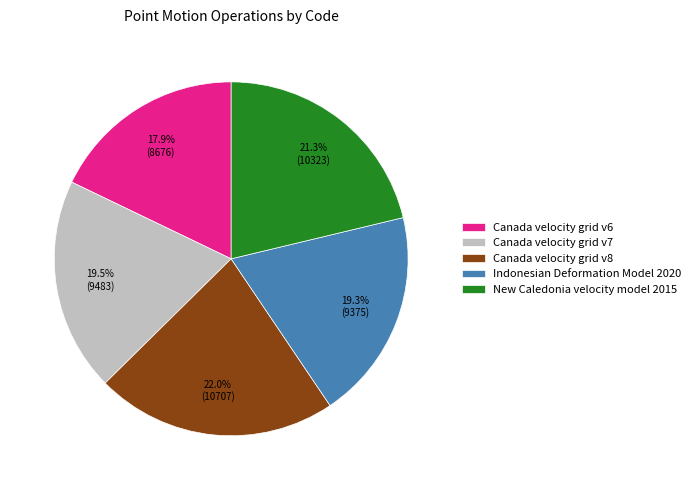

Is there a majority slice in this chart?

No